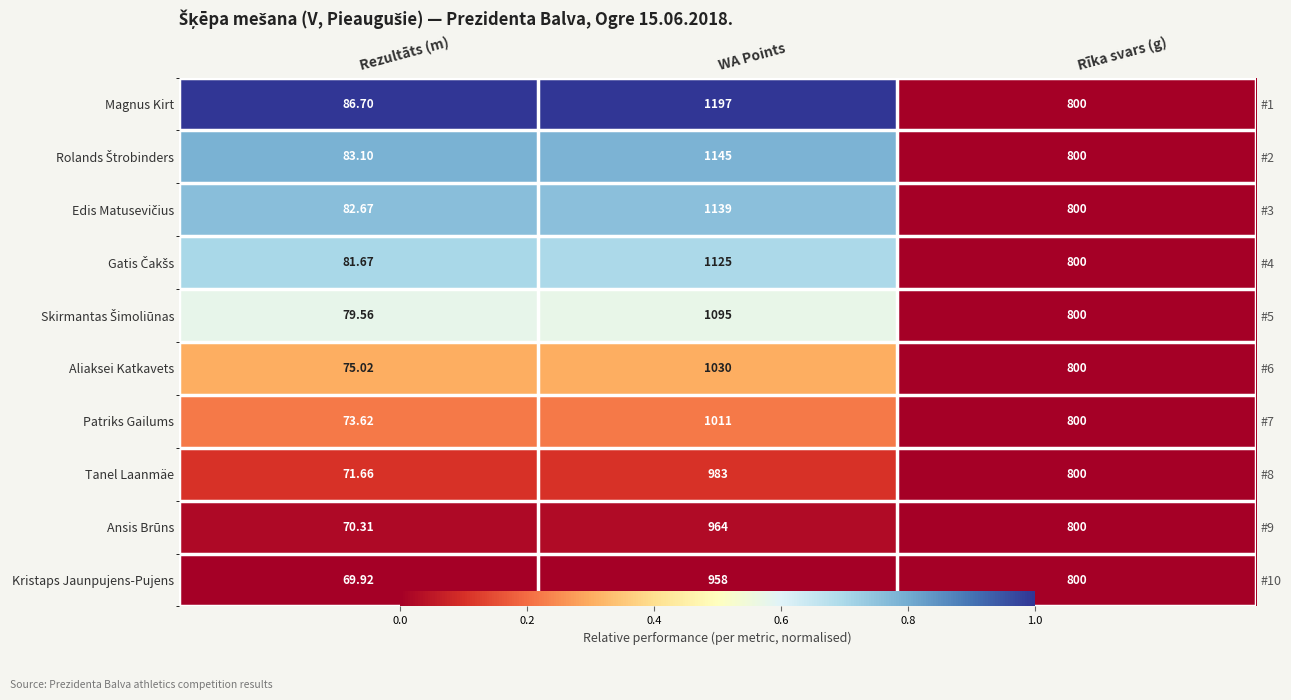

Which series has the widest spread of values?

Magnus Kirt